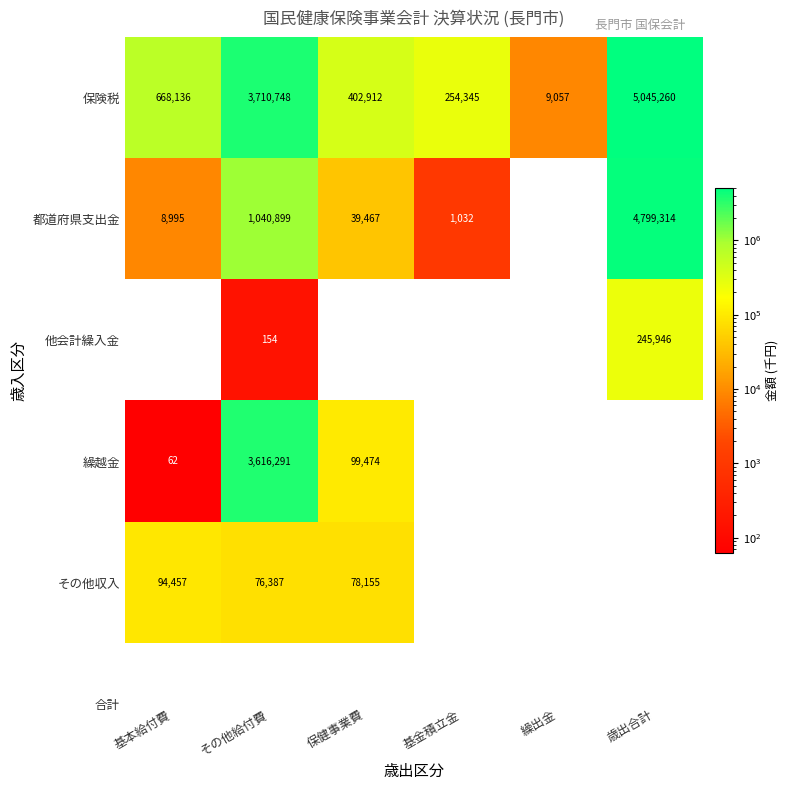

Which category has the highest value in the その他収入 series?

基本給付費